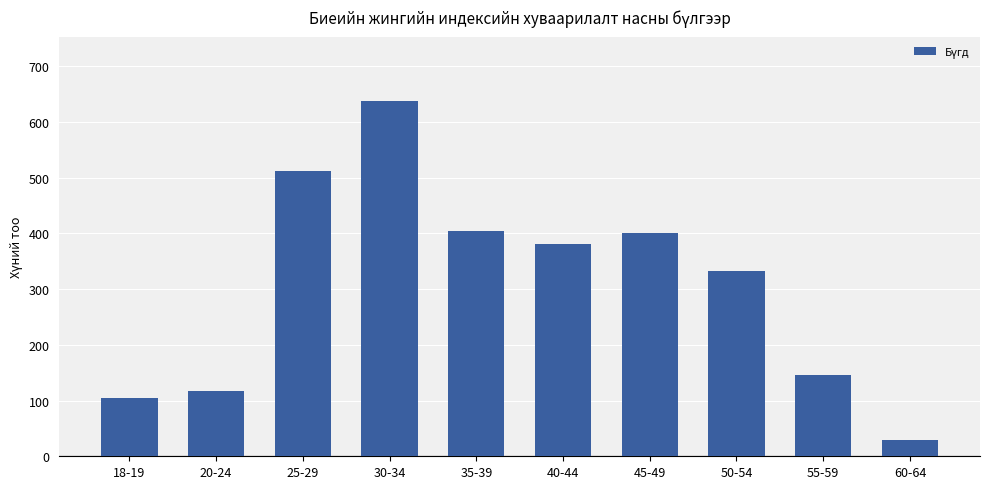

What is the smallest value displayed?

29